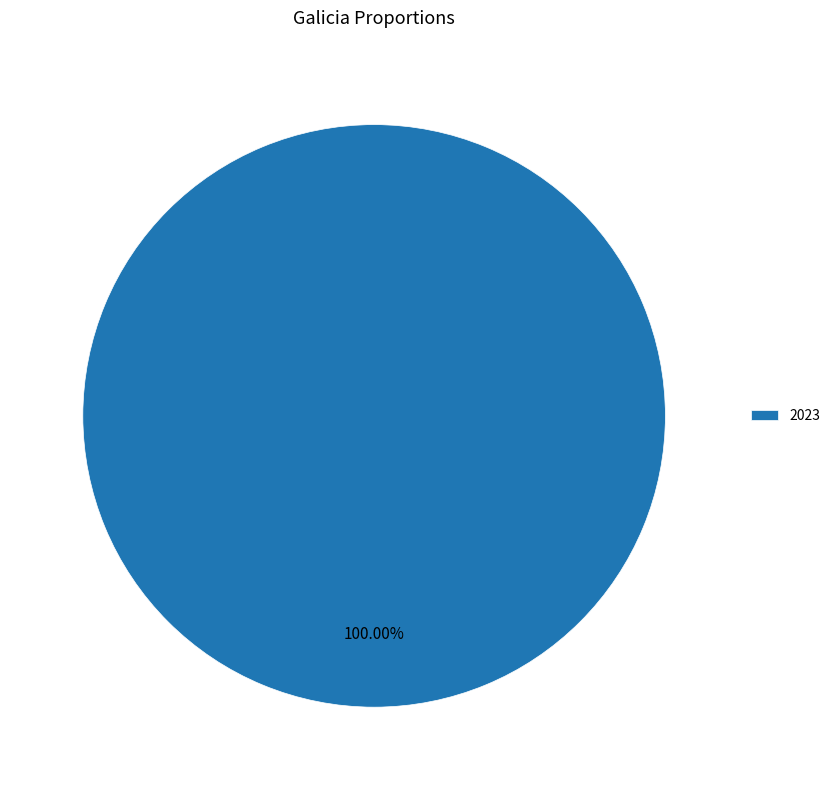

Does any single category account for the majority?

Yes